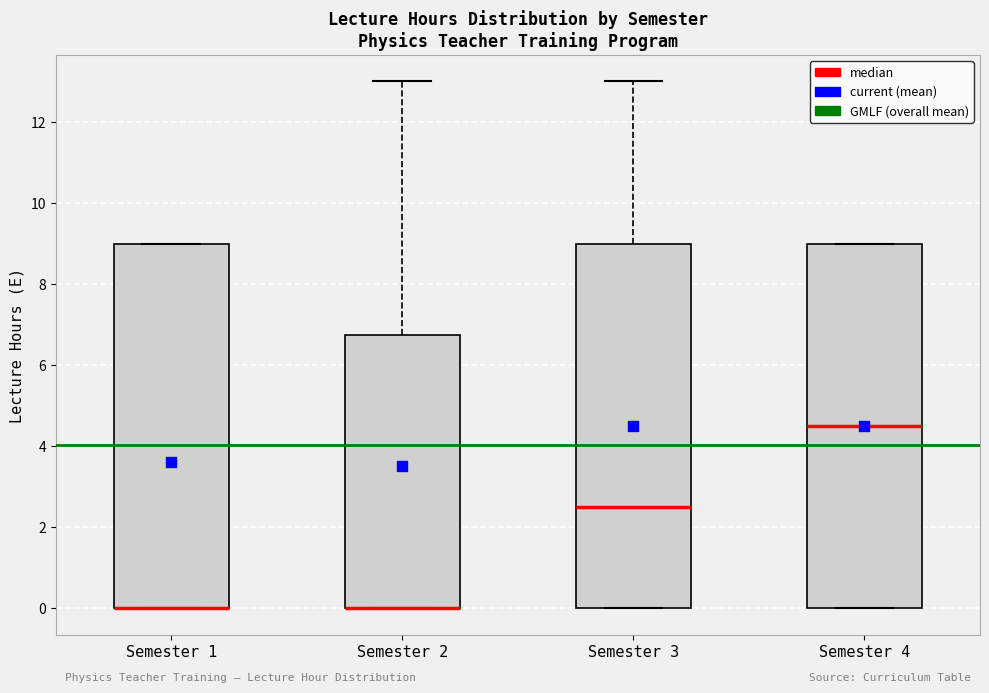

Where is the lower edge of the box for Semester 1 on the y-axis? The values are not printed on the chart, so give them approximately, as read against the axis.

0.0